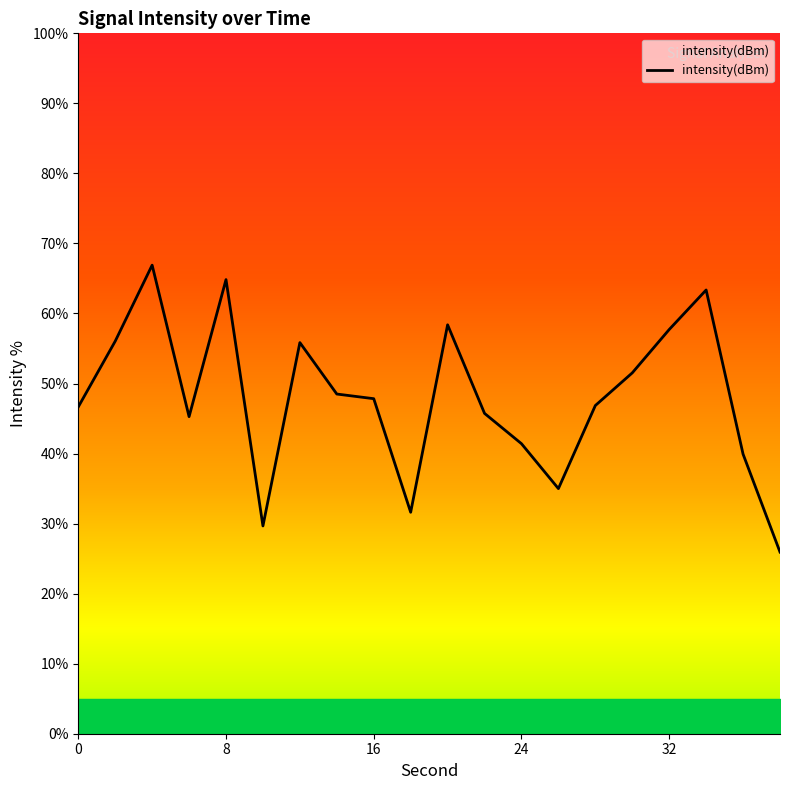

True or false: there are more than 2 points higher than both neighbors.

True